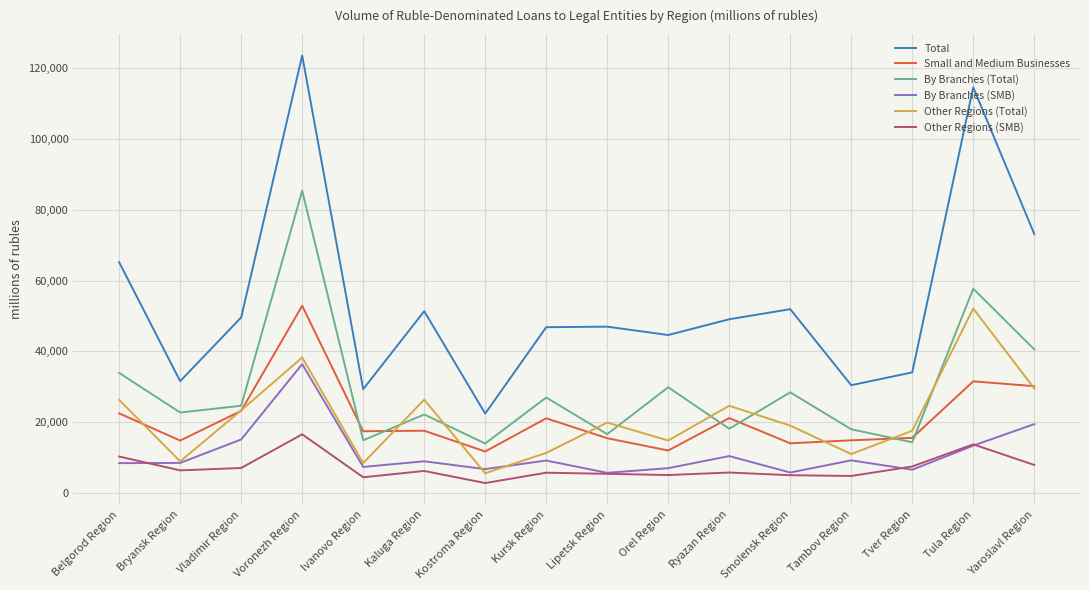

What is the sum of the Small and Medium Businesses values at Tula Region and Orel Region?

43437